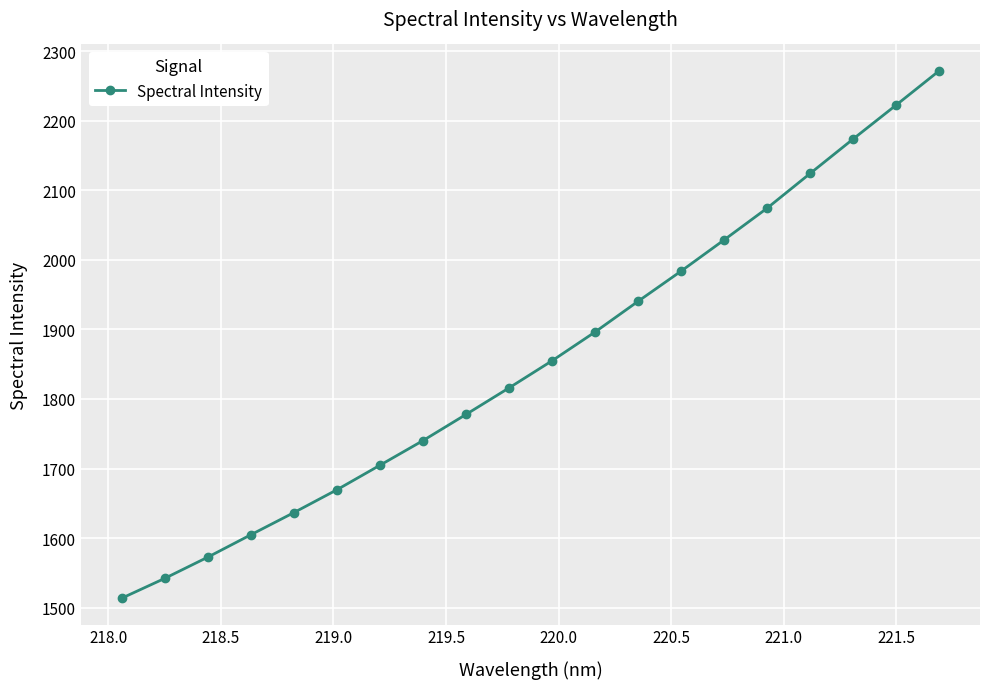

Reading left to right, extract all data points from this chart.

1513.6	1542.1	1572.6	1604.8	1636.7	1669.5	1704.8	1740.2	1777.8	1816.0	1855.0	1896.4	1940.5	1983.9	2028.8	2074.4	2124.3	2173.9	2222.6	2271.9